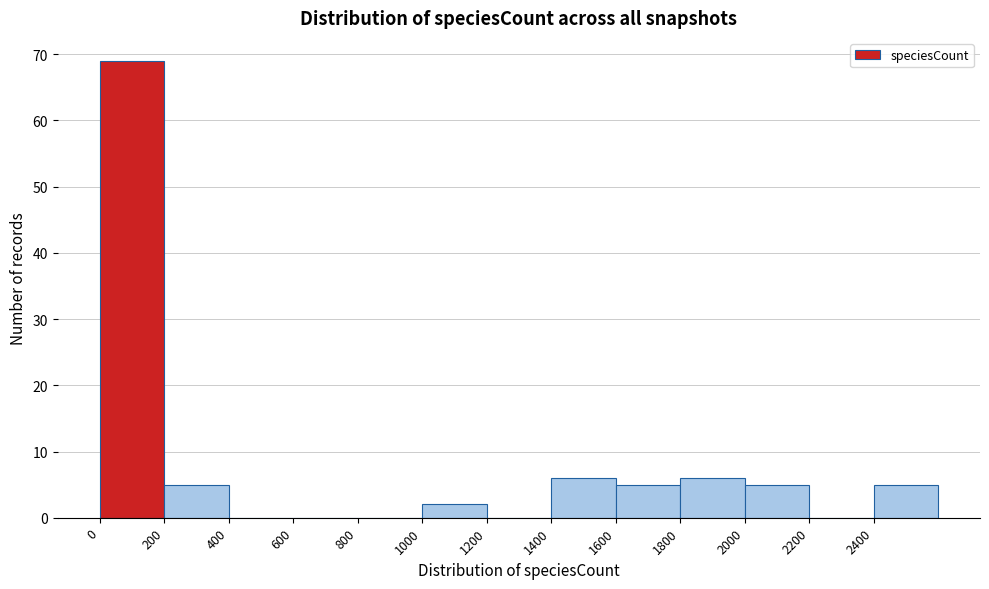

Which range on the x-axis has the tallest bar?

0 to 200